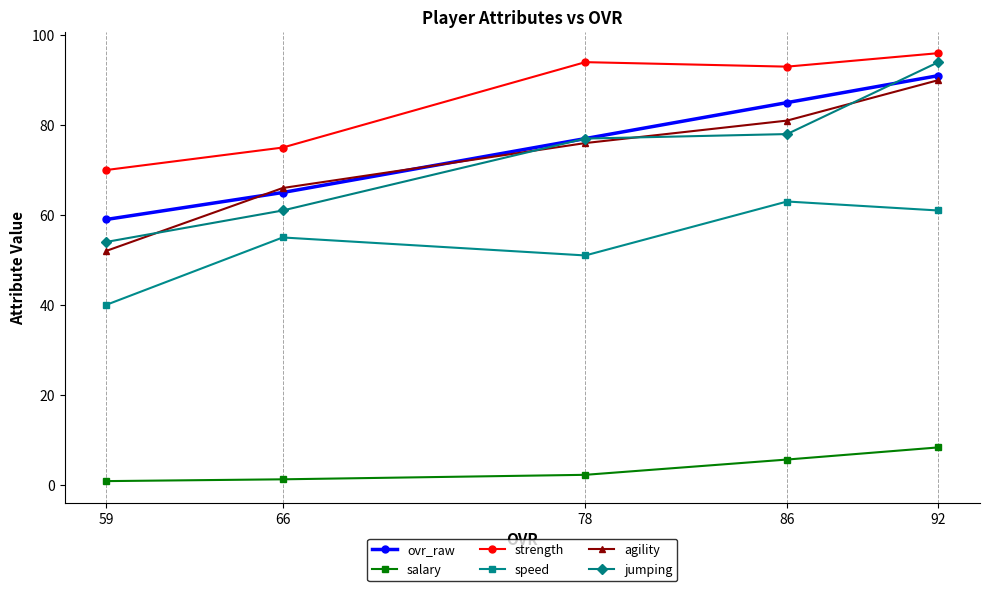

At which category is the sum across all series the highest?

92